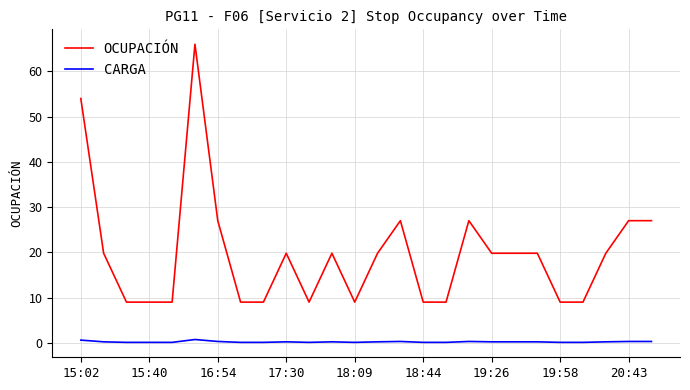

True or false: OCUPACIÓN and CARGA intersect in this chart.

False